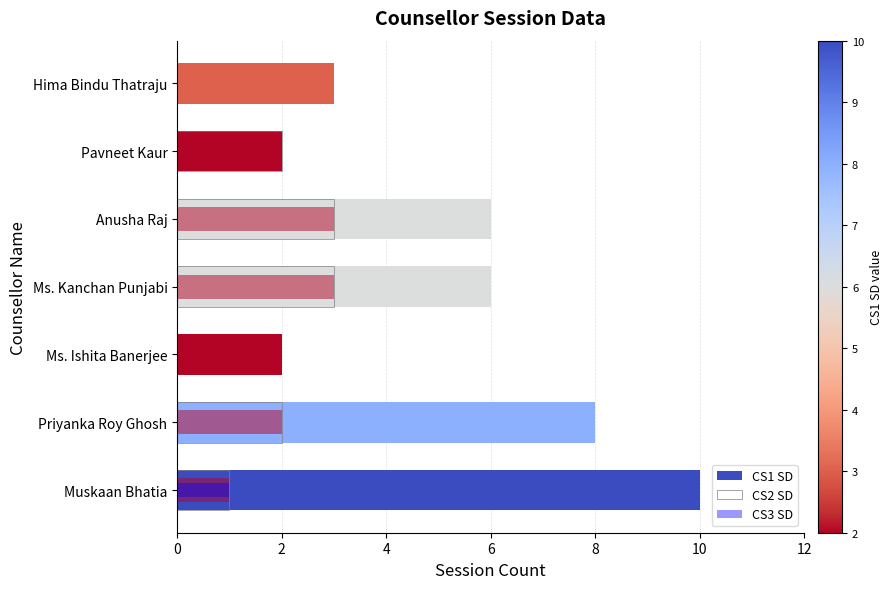

What is the approximate value of CS1 SD at Hima Bindu Thatraju?

3